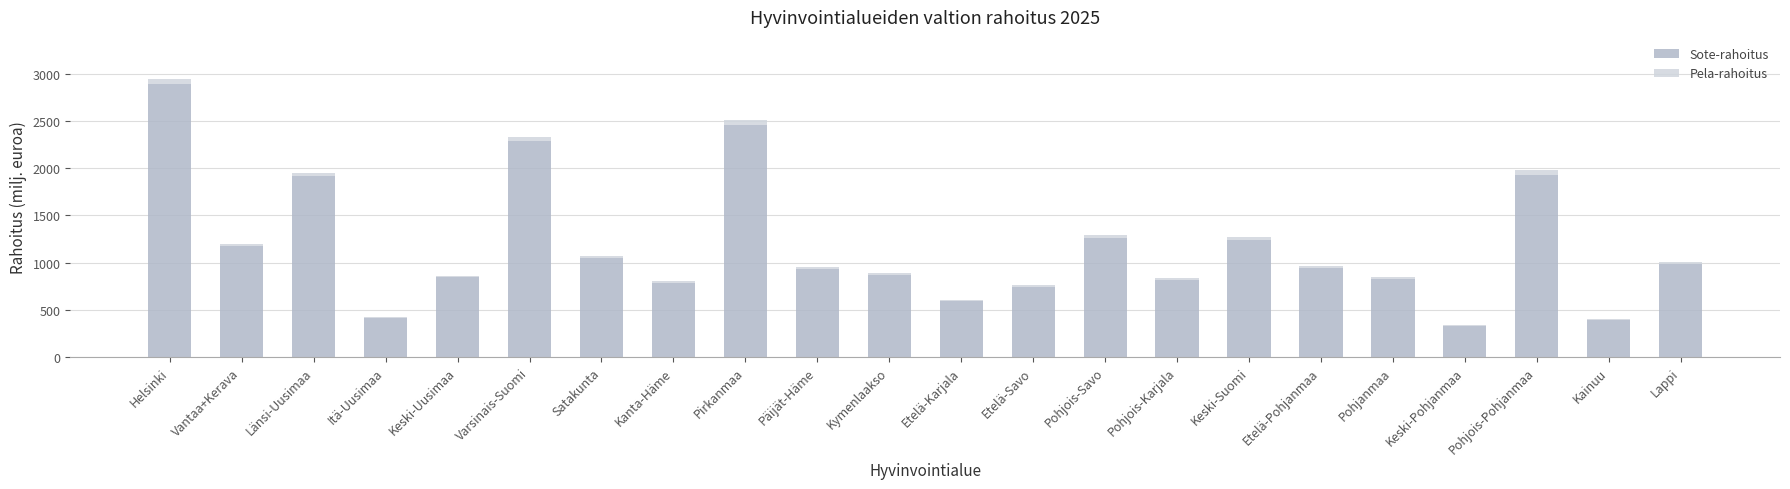

At which category is the sum across all series the highest?

Helsinki